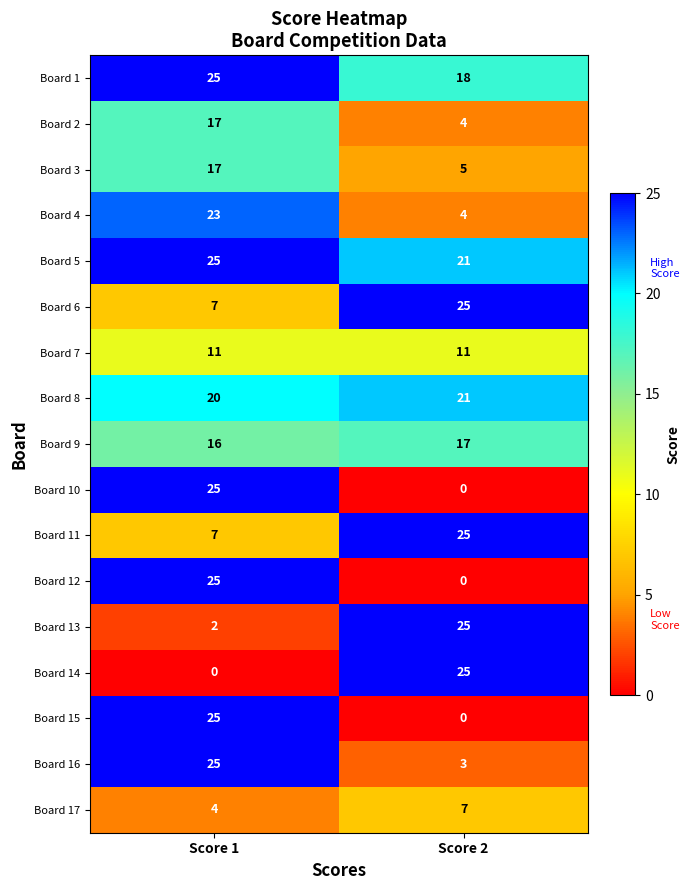

What is the spread (max minus min) of values at Score 1?

25